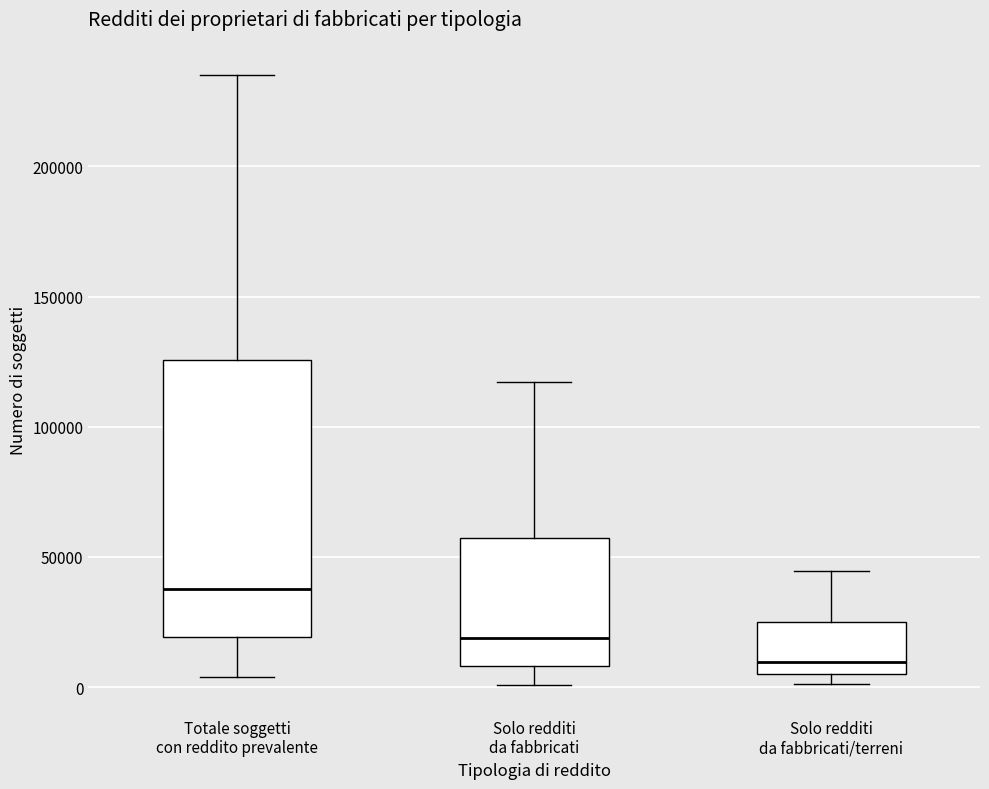

Reading left to right, read every box against the y-axis: the position of its median line, the range the box covers, and the ends of its whiskers. The values are not printed on the chart, so give them approximately, as read against the axis.

Totale soggetti con reddito prevalente: median 40000, box 20000 to 125000, whiskers 5000 to 235000
Solo redditi da fabbricati: median 20000, box 10000 to 55000, whiskers 0 to 115000
Solo redditi da fabbricati/terreni: median 10000, box 5000 to 25000, whiskers 0 to 45000